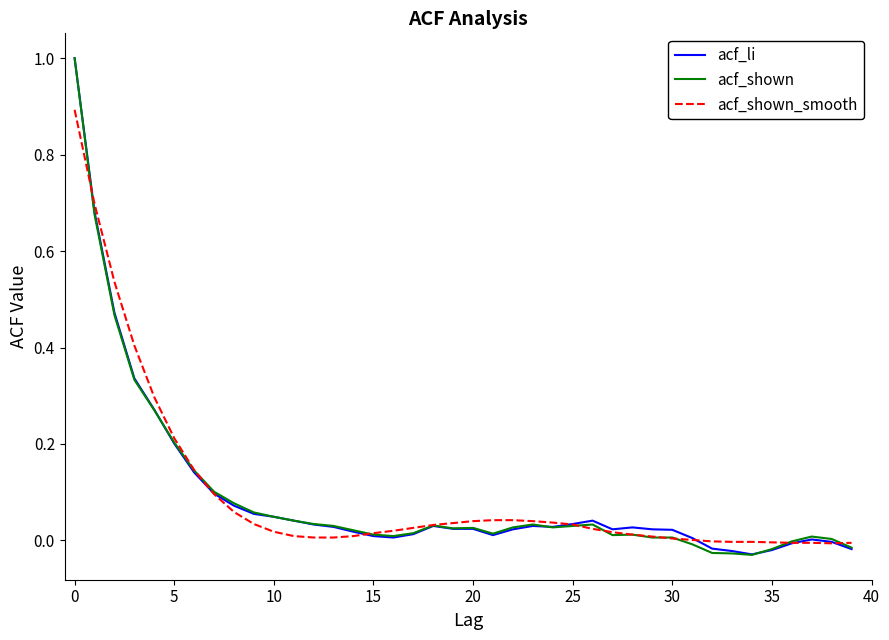

What is the maximum value shown in the chart?

1.0